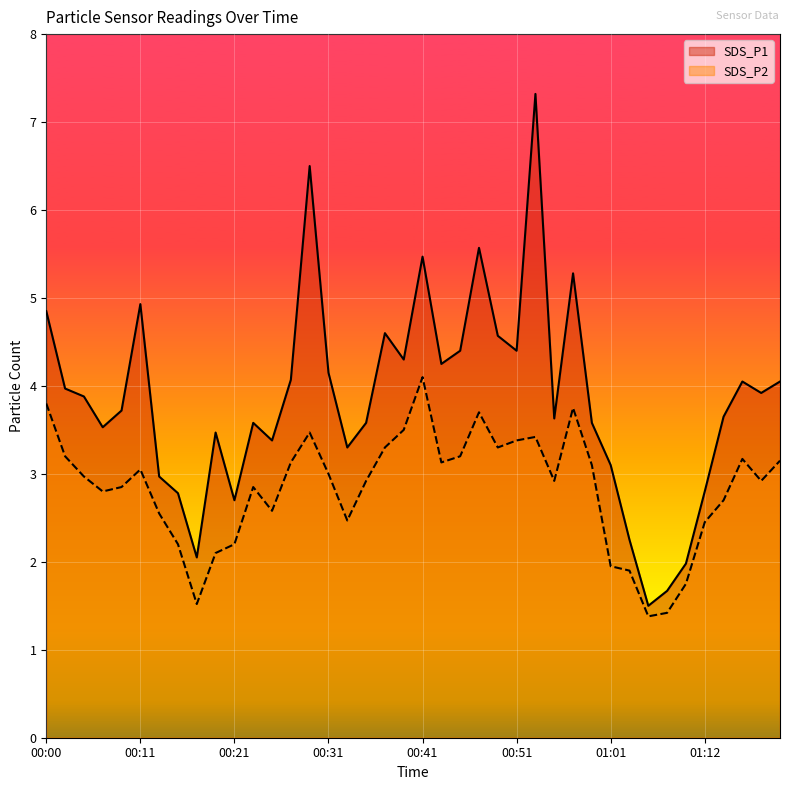

Reading left to right, what are all the values shown in this chart?

SDS_P1: 4.8	4.0	3.9	3.5	3.7	4.9	3.0	2.8	2.0	3.5	2.7	3.6	3.4	4.1	6.5	4.2	3.3	3.6	4.6	4.3	5.5	4.2	4.4	5.6	4.6	4.4	7.3	3.6	5.3	3.6	3.1	2.2	1.5	1.7	2.0	2.8	3.6	4.0	3.9	4.0
SDS_P2: 3.8	3.2	3.0	2.8	2.9	3.0	2.5	2.2	1.5	2.1	2.2	2.9	2.6	3.1	3.5	3.0	2.5	2.9	3.3	3.5	4.1	3.1	3.2	3.7	3.3	3.4	3.4	2.9	3.8	3.1	1.9	1.9	1.4	1.4	1.8	2.5	2.7	3.2	2.9	3.1